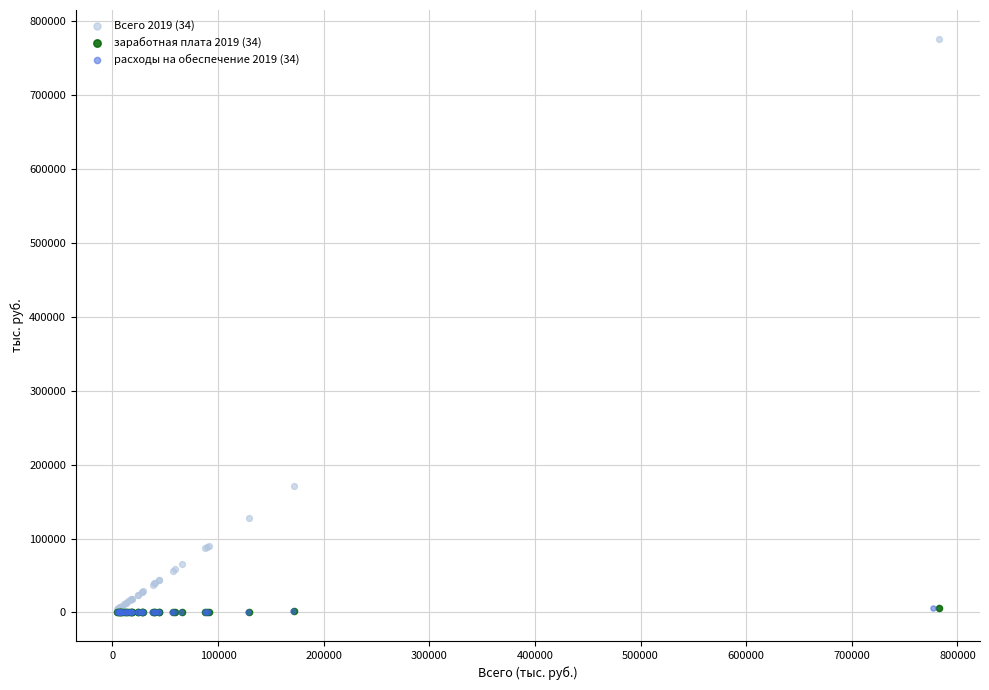

What are all the series names shown in the legend?

Всего 2019 (34), заработная плата 2019 (34), расходы на обеспечение 2019 (34)